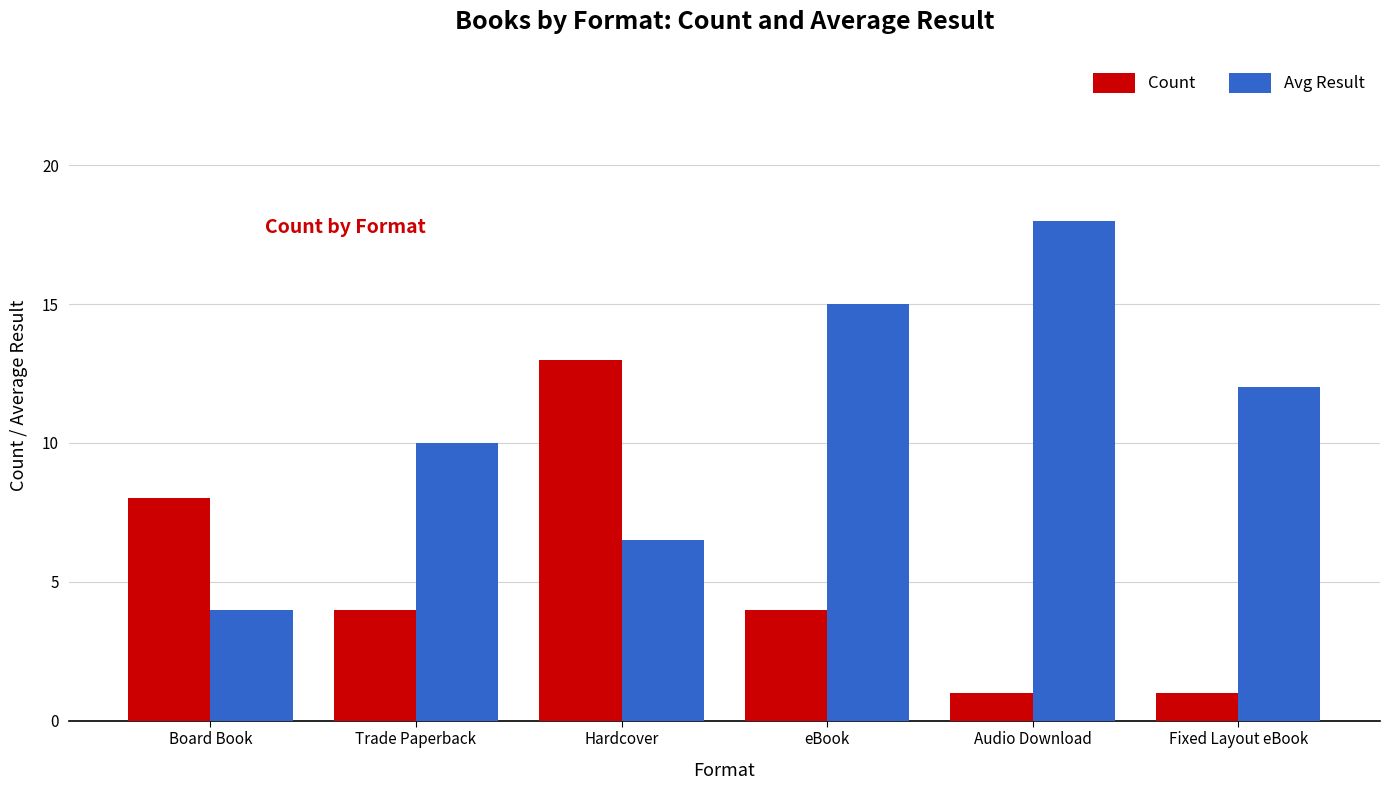

At how many categories does at least one series exceed 9?

5